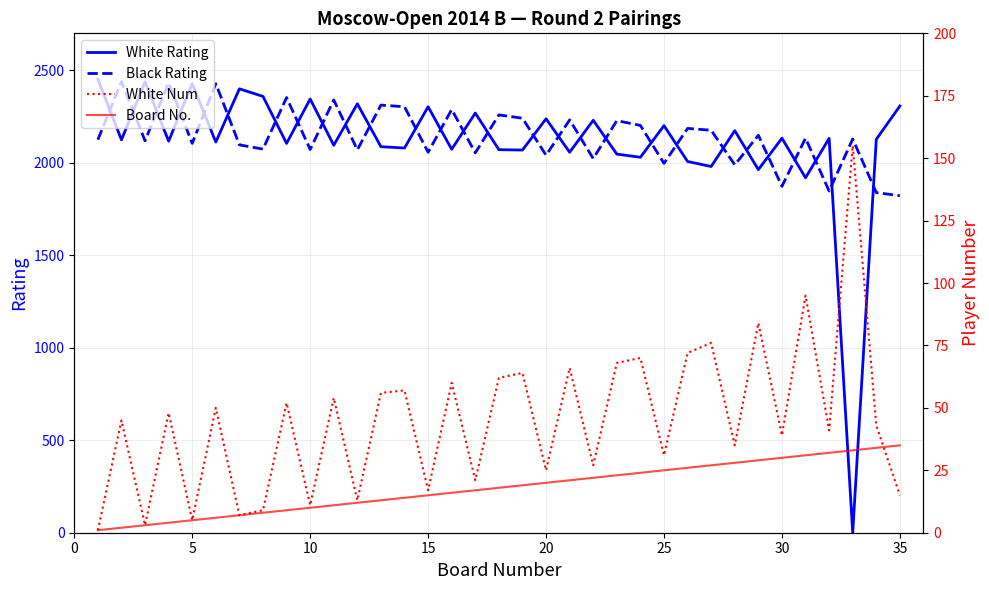

Which series ends up on top after the final intersection of Black Rating and White Rating?

White Rating